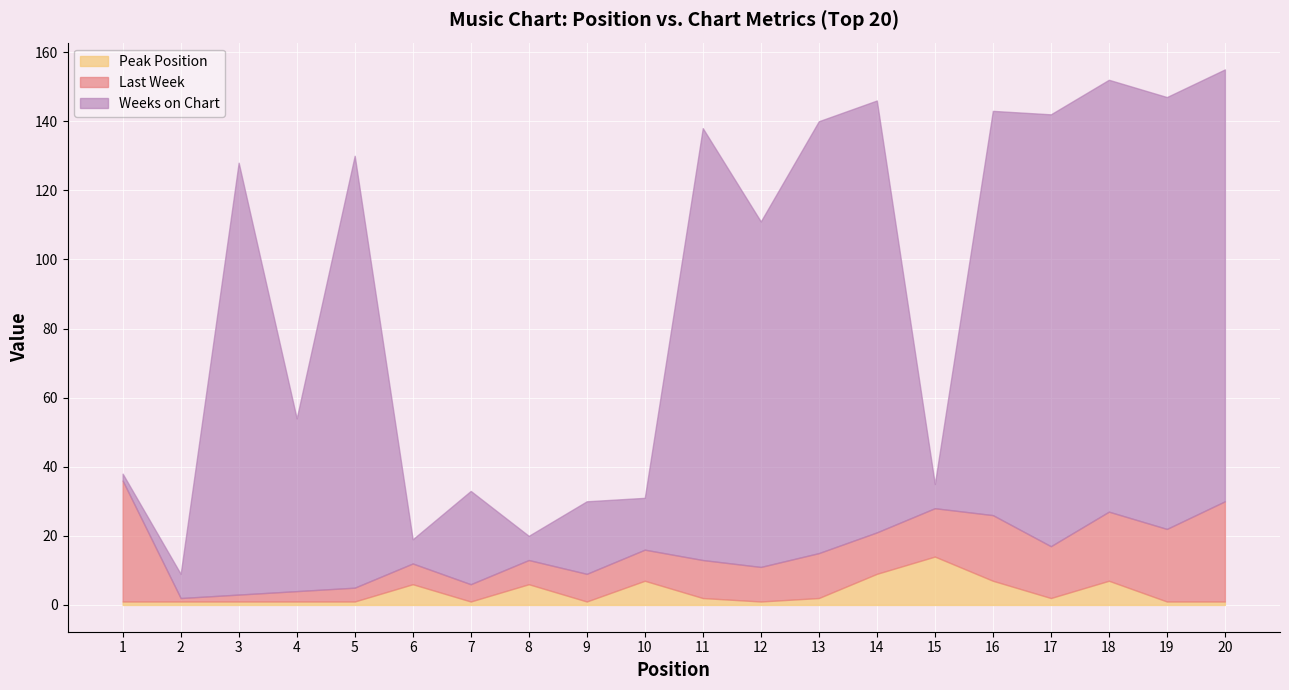

Rank the series by their maximum value, from highest to lowest.

Weeks on Chart, Last Week, Peak Position